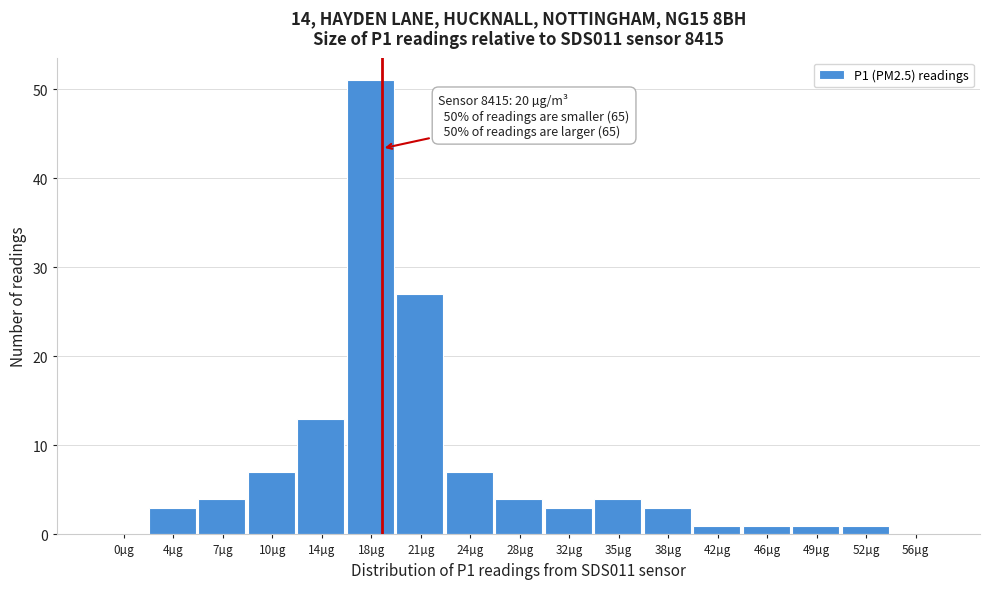

Reading left to right, extract all data points from this chart.

0µg=0	4µg=3	7µg=4	10µg=7	14µg=13	18µg=51	21µg=27	24µg=7	28µg=4	32µg=3	35µg=4	38µg=3	42µg=1	46µg=1	49µg=1	52µg=1	56µg=0